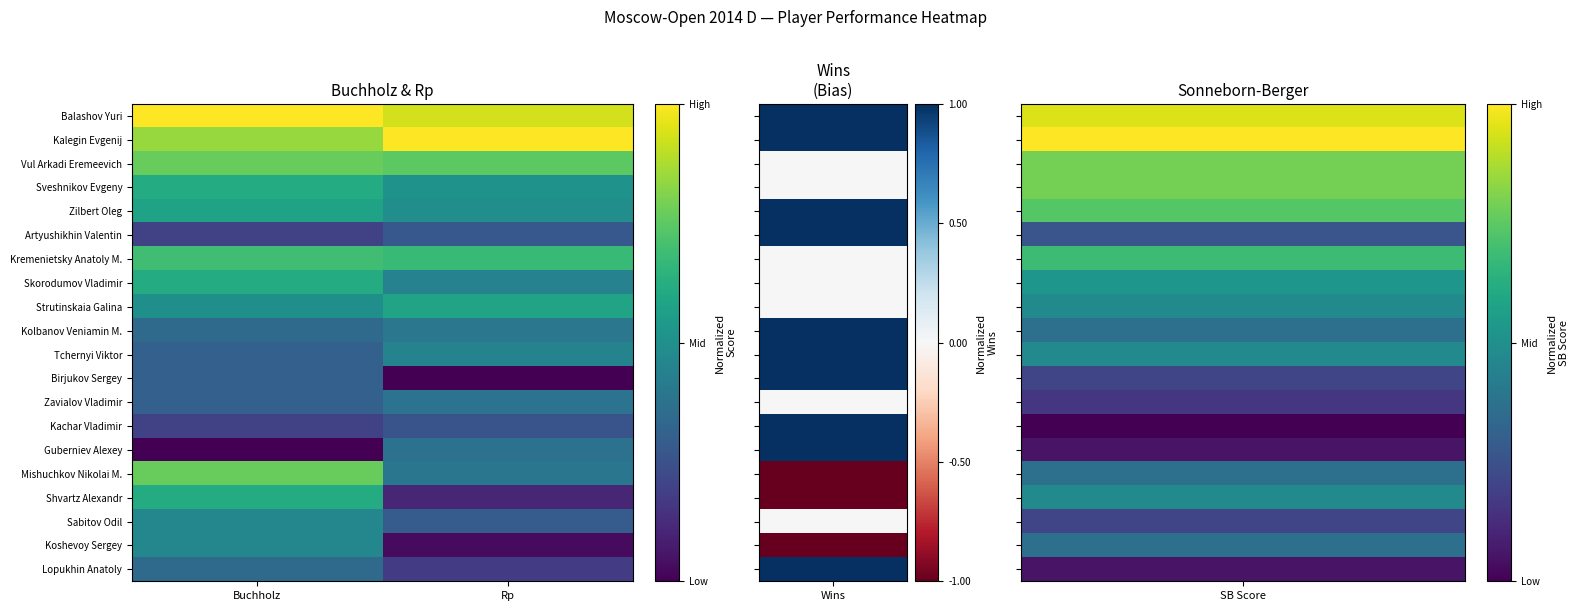

Reading left to right, extract all data points from this chart.

Balashov Yuri: Buchholz=1.0	Rp=0.9
Kalegin Evgenij: Buchholz=0.8	Rp=1.0
Vul Arkadi Eremeevich: Buchholz=0.8	Rp=0.7
Sveshnikov Evgeny: Buchholz=0.6	Rp=0.5
Zilbert Oleg: Buchholz=0.6	Rp=0.5
Artyushikhin Valentin: Buchholz=0.2	Rp=0.3
Kremenietsky Anatoly M.: Buchholz=0.7	Rp=0.7
Skorodumov Vladimir: Buchholz=0.6	Rp=0.4
Strutinskaia Galina: Buchholz=0.5	Rp=0.6
Kolbanov Veniamin M.: Buchholz=0.3	Rp=0.4
Tchernyi Viktor: Buchholz=0.3	Rp=0.4
Birjukov Sergey: Buchholz=0.3	Rp=0.0
Zavialov Vladimir: Buchholz=0.3	Rp=0.4
Kachar Vladimir: Buchholz=0.2	Rp=0.3
Guberniev Alexey: Buchholz=0.0	Rp=0.4
Mishuchkov Nikolai M.: Buchholz=0.8	Rp=0.4
Shvartz Alexandr: Buchholz=0.6	Rp=0.1
Sabitov Odil: Buchholz=0.5	Rp=0.3
Koshevoy Sergey: Buchholz=0.5	Rp=0.0
Lopukhin Anatoly: Buchholz=0.3	Rp=0.2